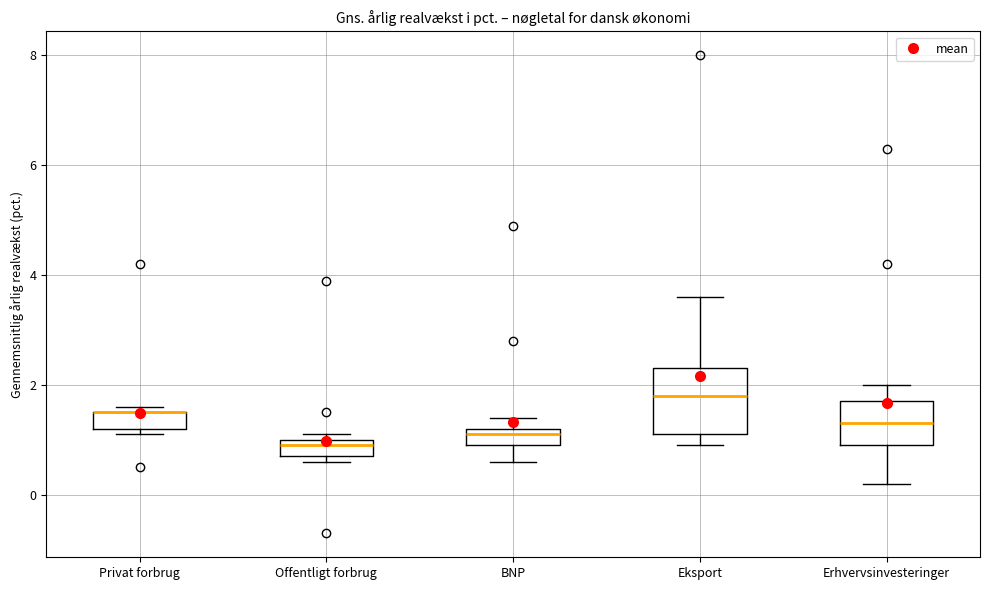

Which box is the tallest, from its lower edge to its upper edge?

Eksport